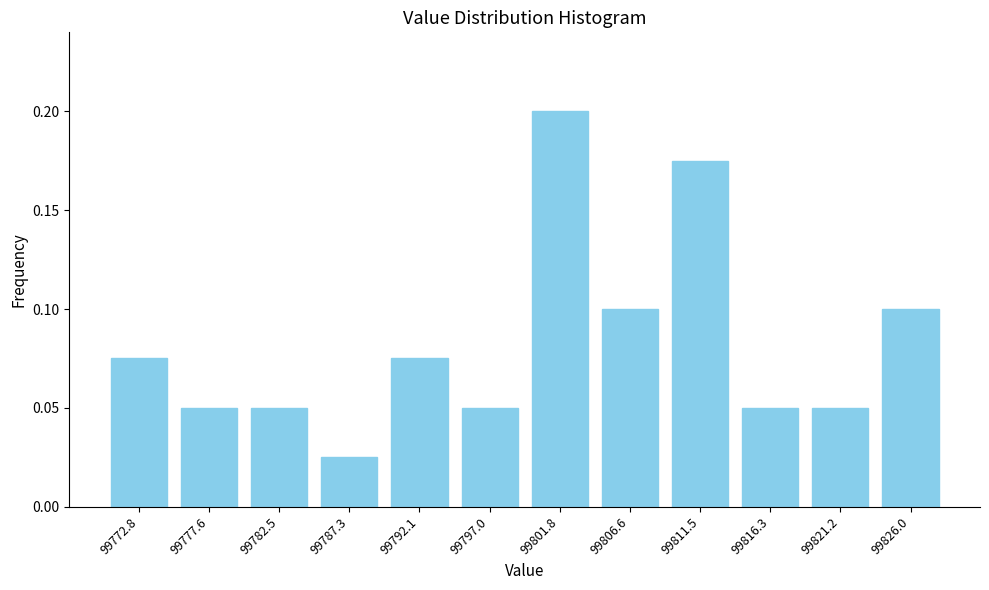

What is the change in value from 99772.8 to 99801.8?

+0.1